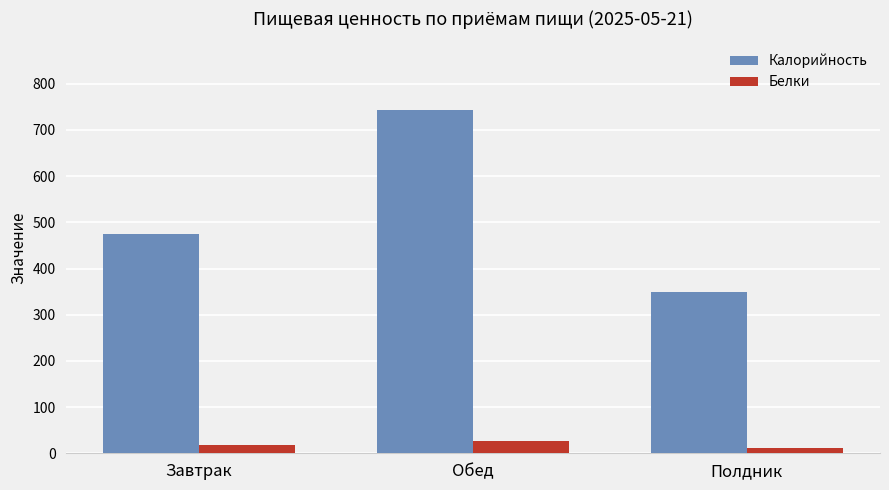

What is the lowest value of the Калорийность series?

349.2